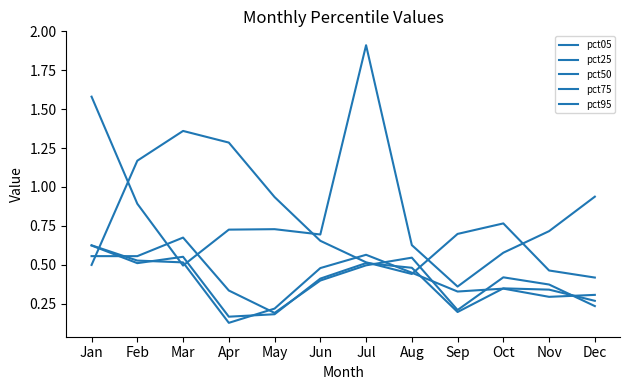

Does the chart have visible grid lines?

No